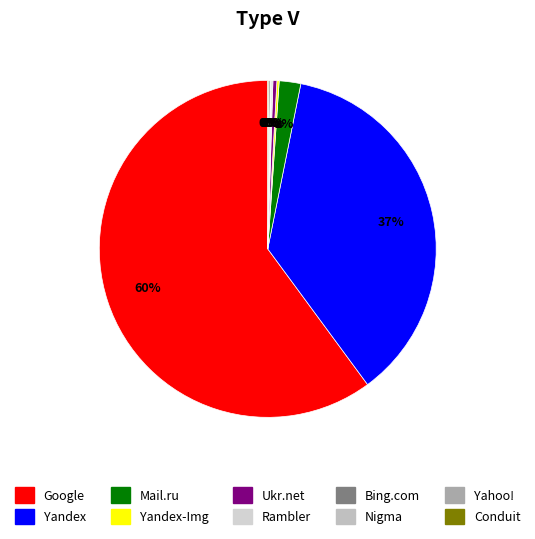

To the nearest percent, what is the difference between the largest and smallest slice percentages?

60%